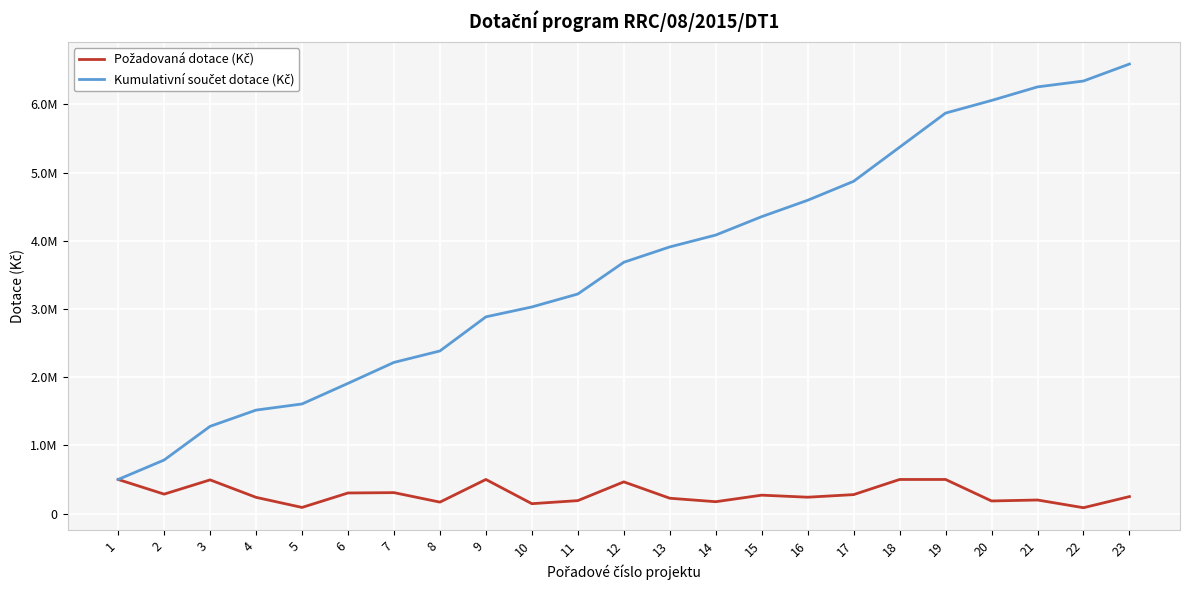

Does the chart have visible grid lines?

Yes